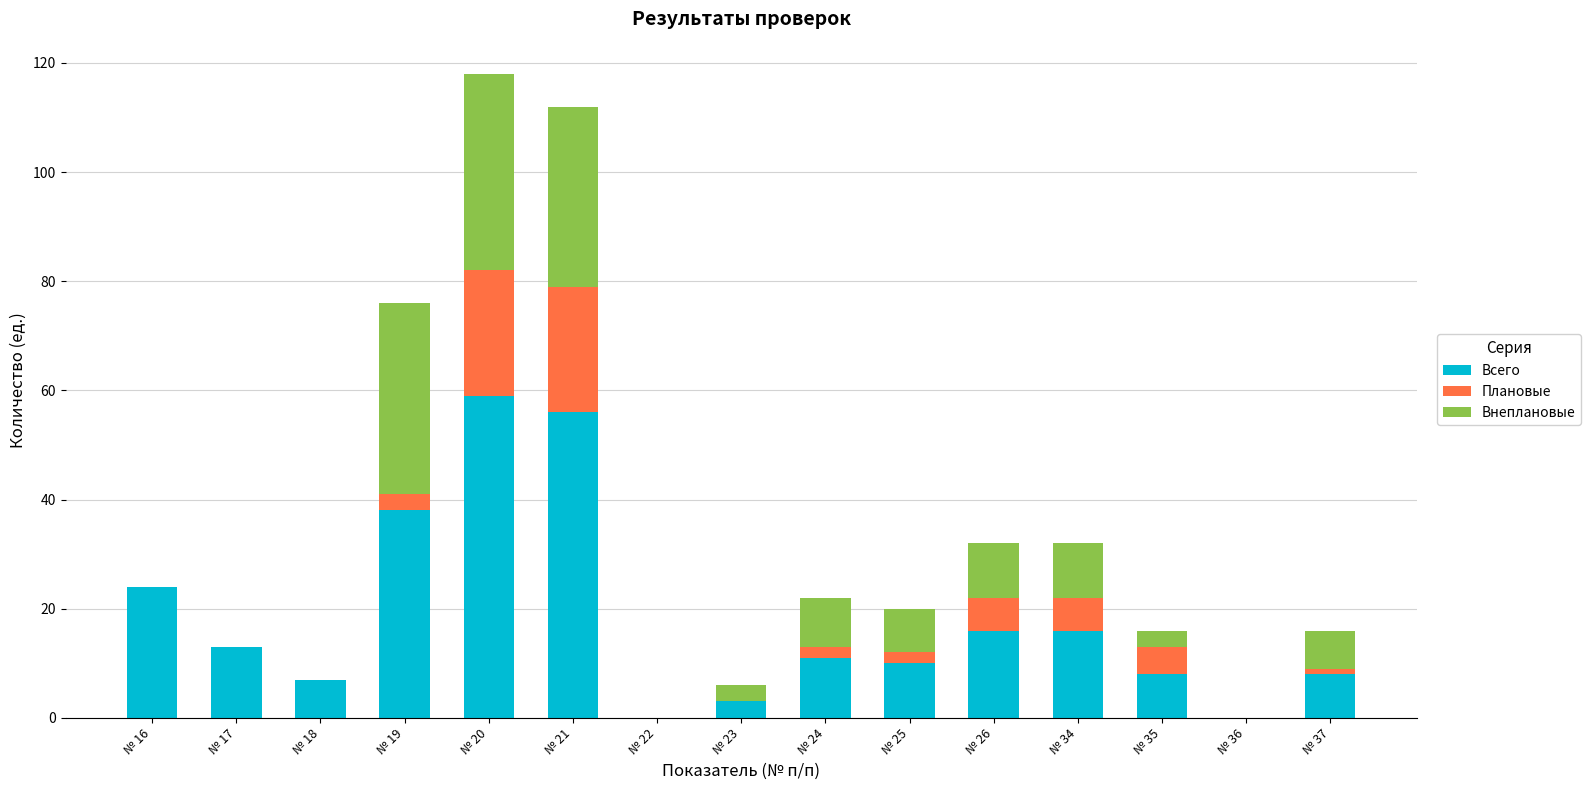

What is the total value across all series at № 21?

112